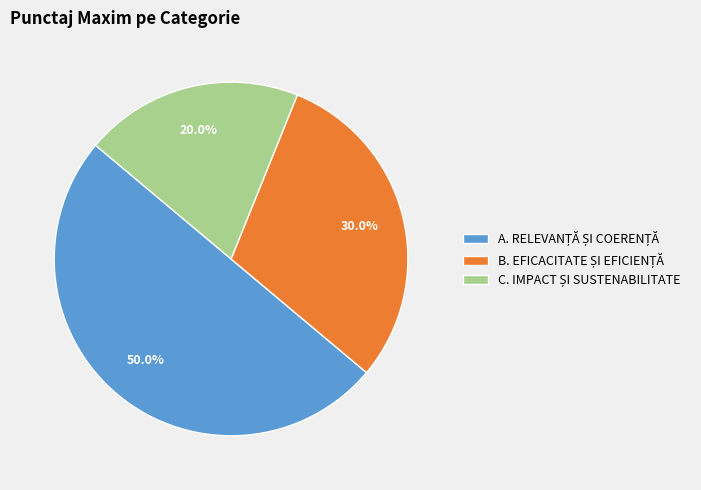

Does B. EFICACITATE ȘI EFICIENȚĂ account for over 50% of the chart?

No